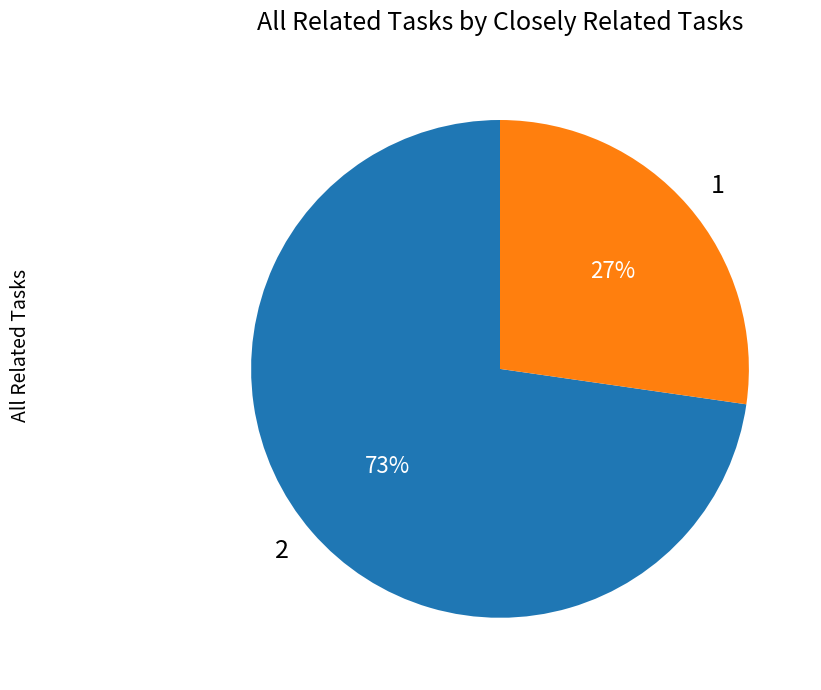

To the nearest percent, what is the average slice percentage?

50%